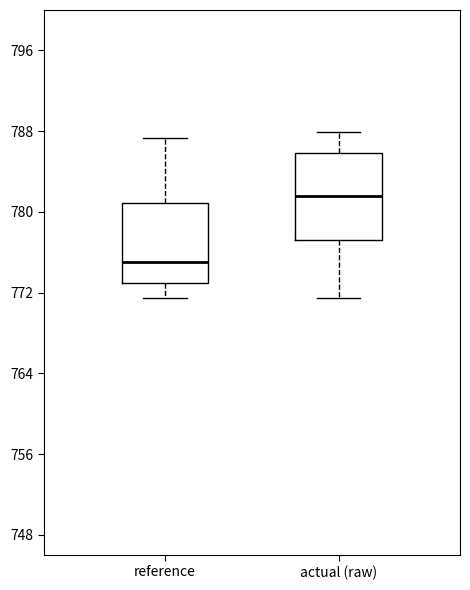

Reading left to right, transcribe this box plot: for each box, give where its median line is, the range the box spans, and where its two whiskers end, as read against the y-axis. The values are not printed on the chart, so give them approximately, as read against the axis.

reference: median 775, box 773 to 781, whiskers 771 to 787
actual (raw): median 782, box 777 to 786, whiskers 771 to 788